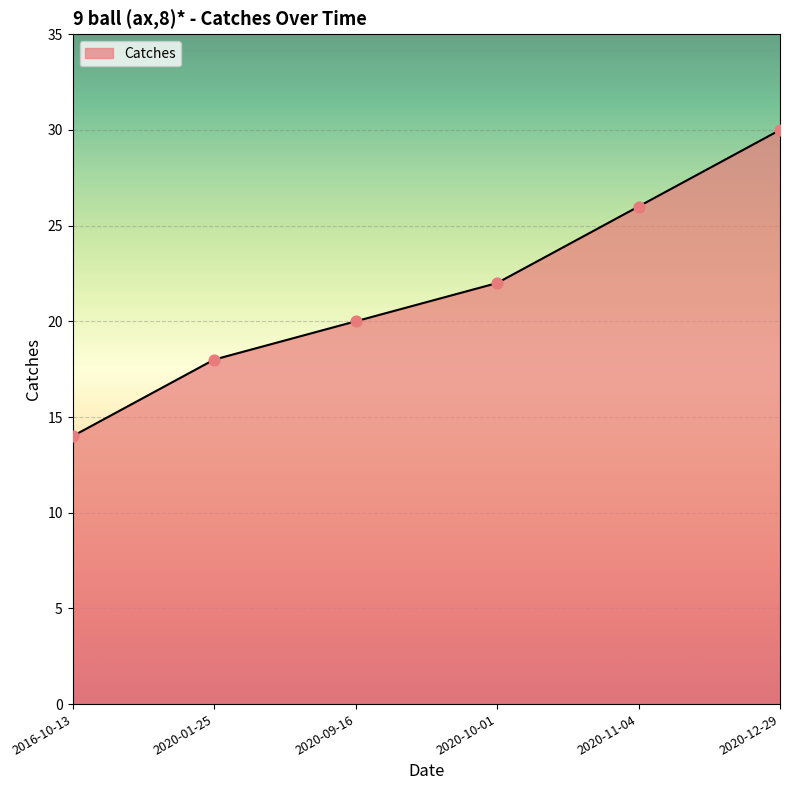

Approximately how many times larger is the value at 2020-12-29 compared to 2020-01-25?

1.7